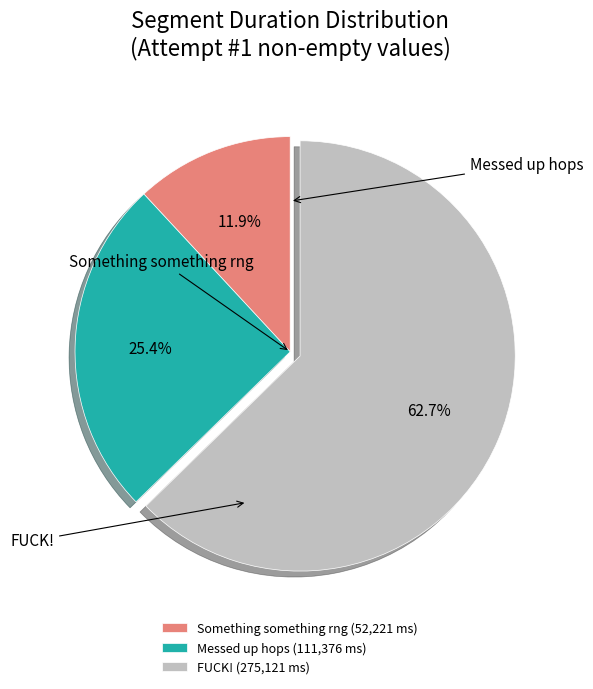

To the nearest percent, what percentage of the pie is Messed up hops?

25%